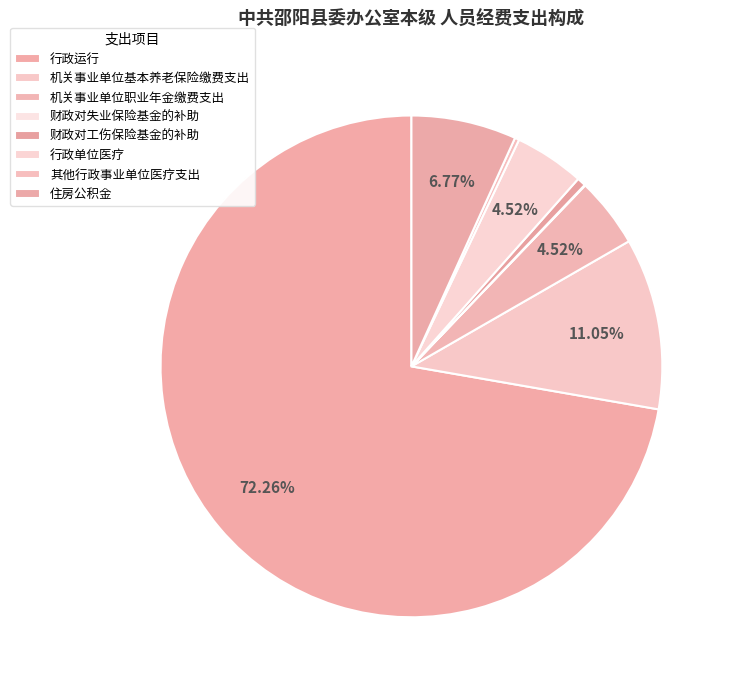

Does 行政运行 account for over 50% of the chart?

Yes